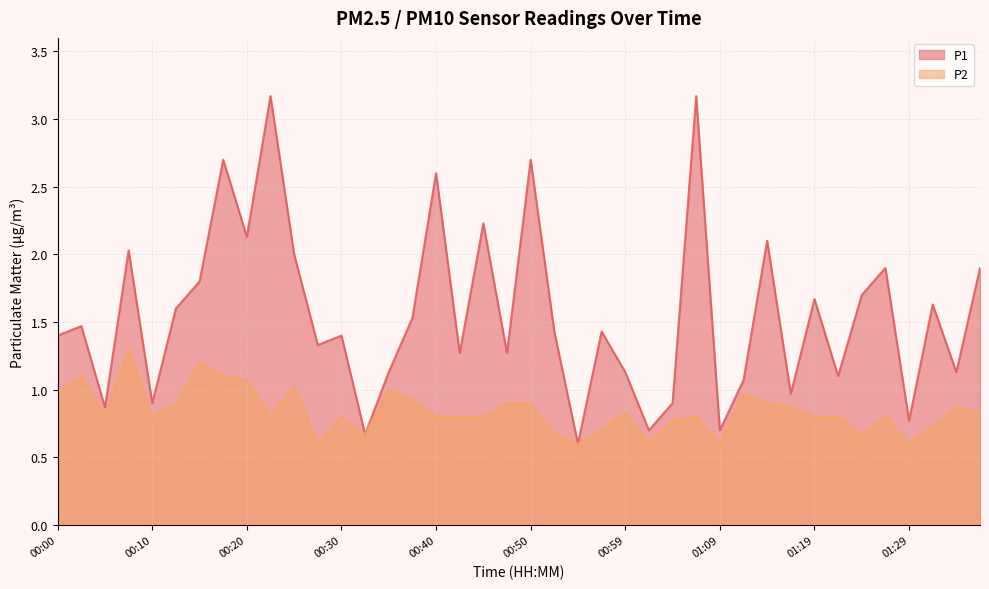

The P1 series shows 0.7 at 00:30. True or false?

False